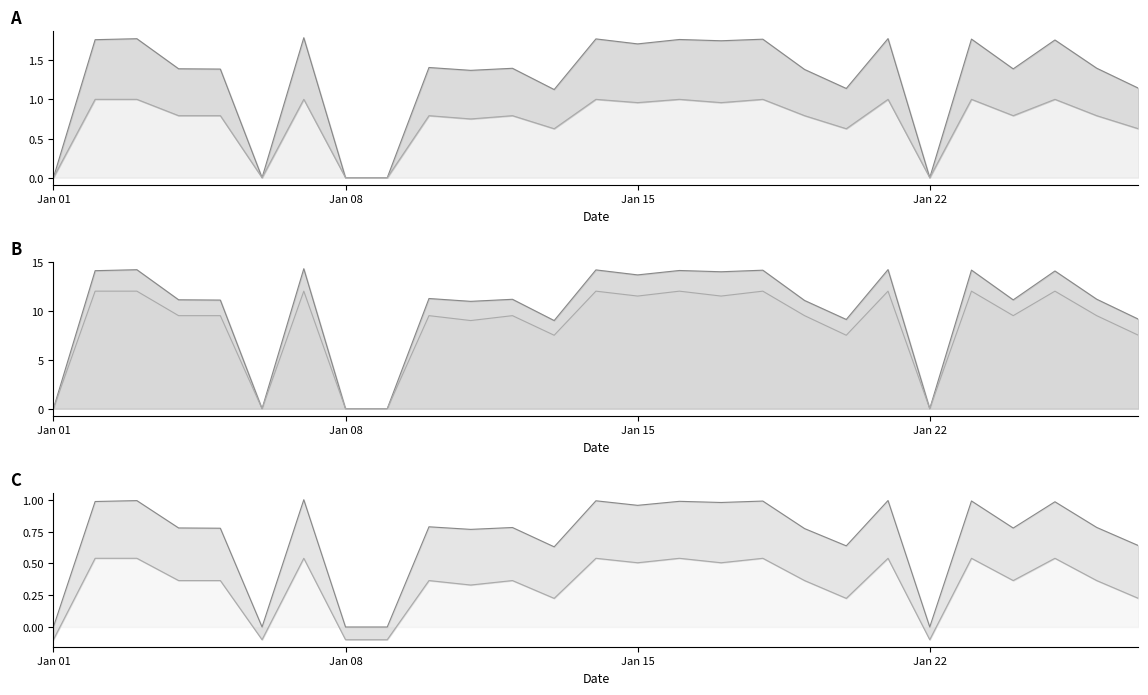

Where is the first local minimum for Low_lower?

6